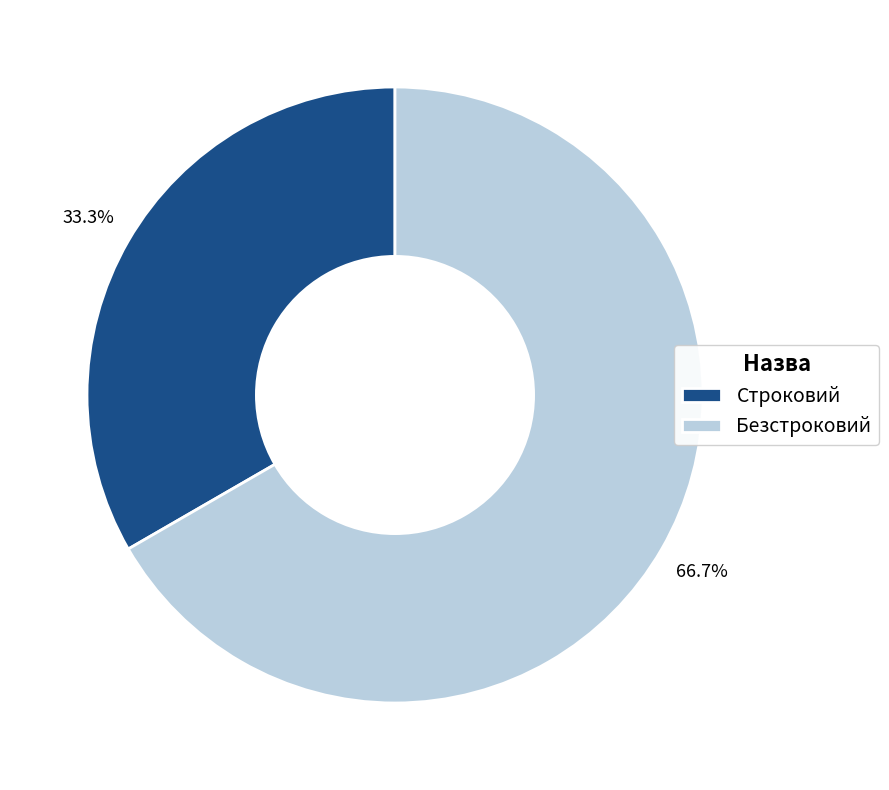

Count the number of slices in the pie.

2